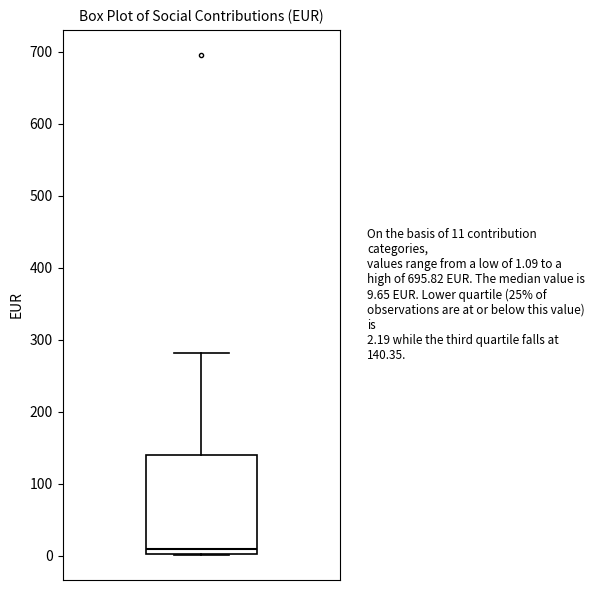

Read this box plot against the y-axis: the position of the median line, the range covered by the box, and the ends of both whiskers. The values are not printed on the chart, so give them approximately, as read against the axis.

median 10, box 0 to 140, whiskers 0 to 280